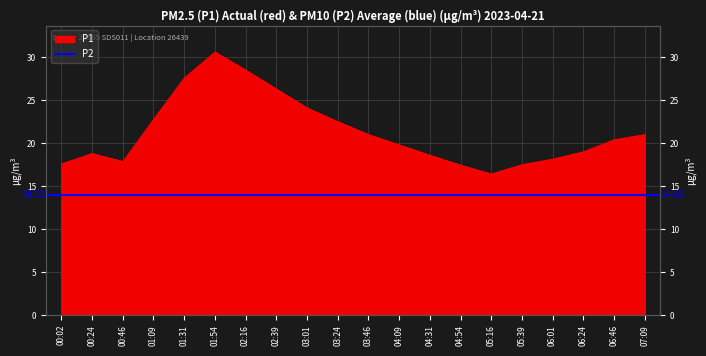

How many values are below 20?

10